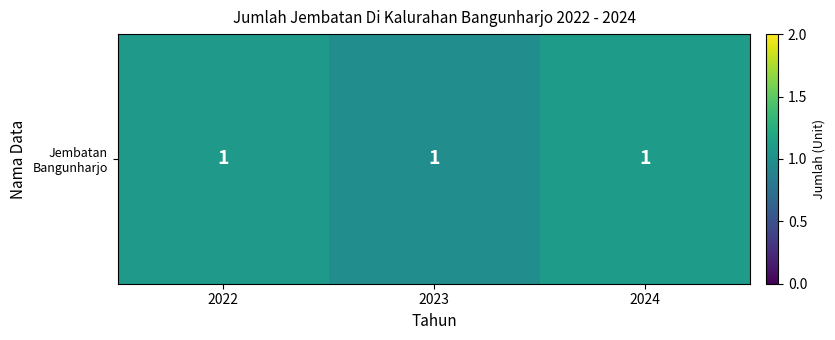

What is the ratio of the value at 2023 to the value at 2024?

0.9